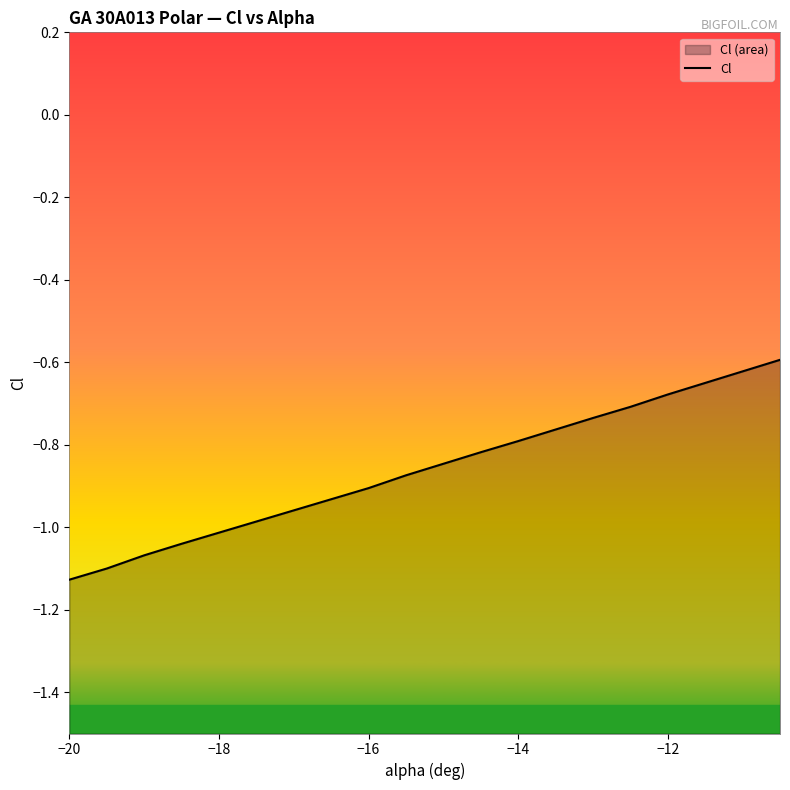

Count the number of categories in the chart.

20